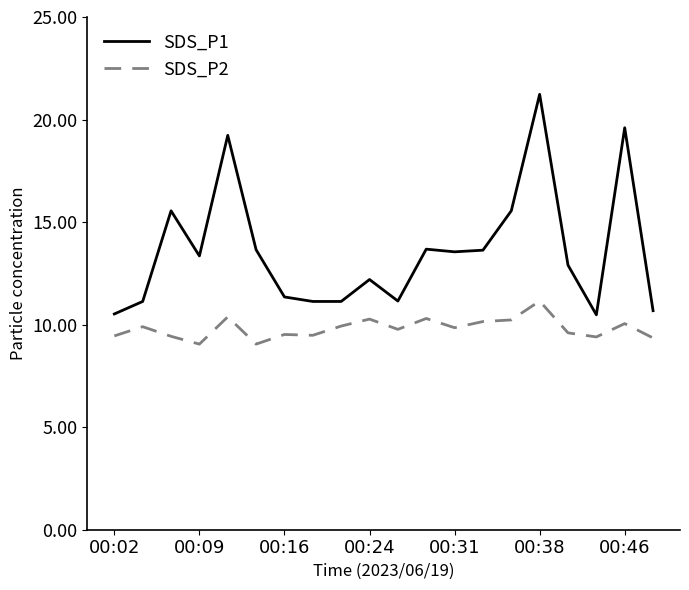

What is the maximum value for SDS_P2?

11.2